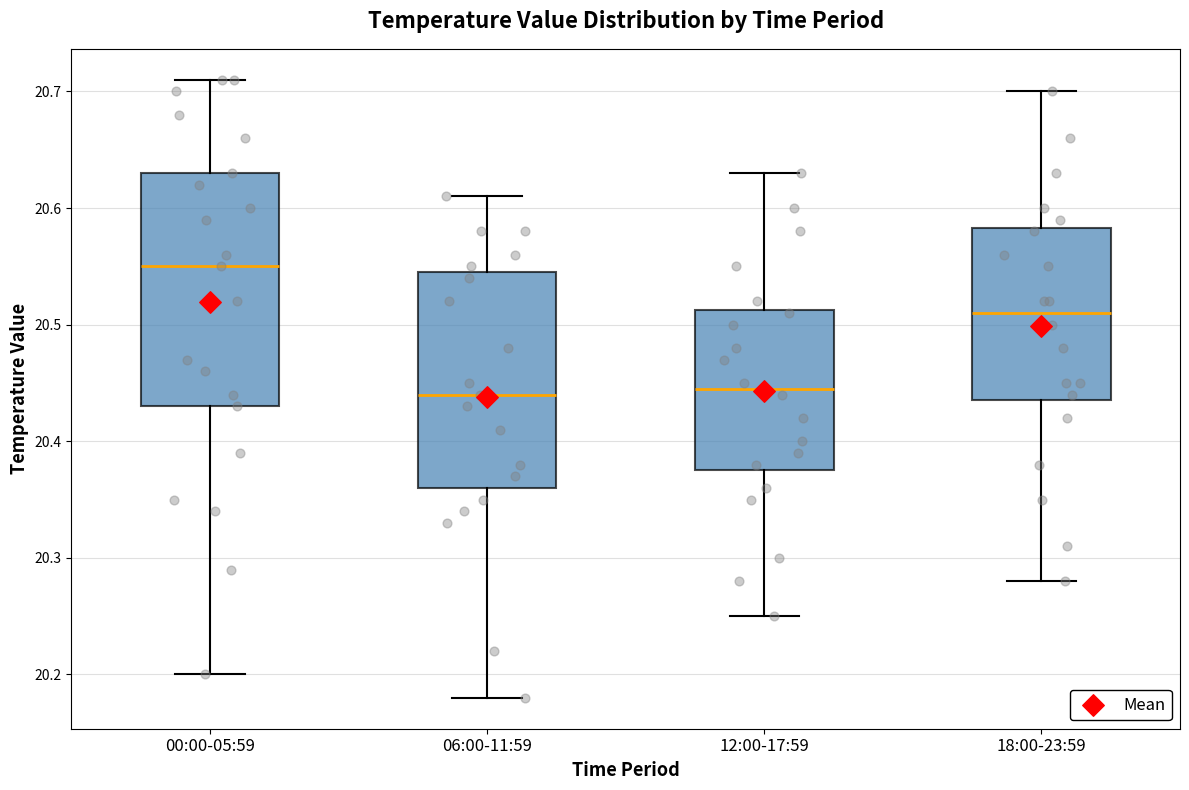

Reading left to right, transcribe this box plot: for each box, give where its median line is, the range the box spans, and where its two whiskers end, as read against the y-axis. The values are not printed on the chart, so give them approximately, as read against the axis.

00:00-05:59: median 20.55, box 20.43 to 20.63, whiskers 20.20 to 20.71
06:00-11:59: median 20.44, box 20.36 to 20.55, whiskers 20.18 to 20.61
12:00-17:59: median 20.45, box 20.38 to 20.51, whiskers 20.25 to 20.63
18:00-23:59: median 20.51, box 20.44 to 20.58, whiskers 20.28 to 20.70